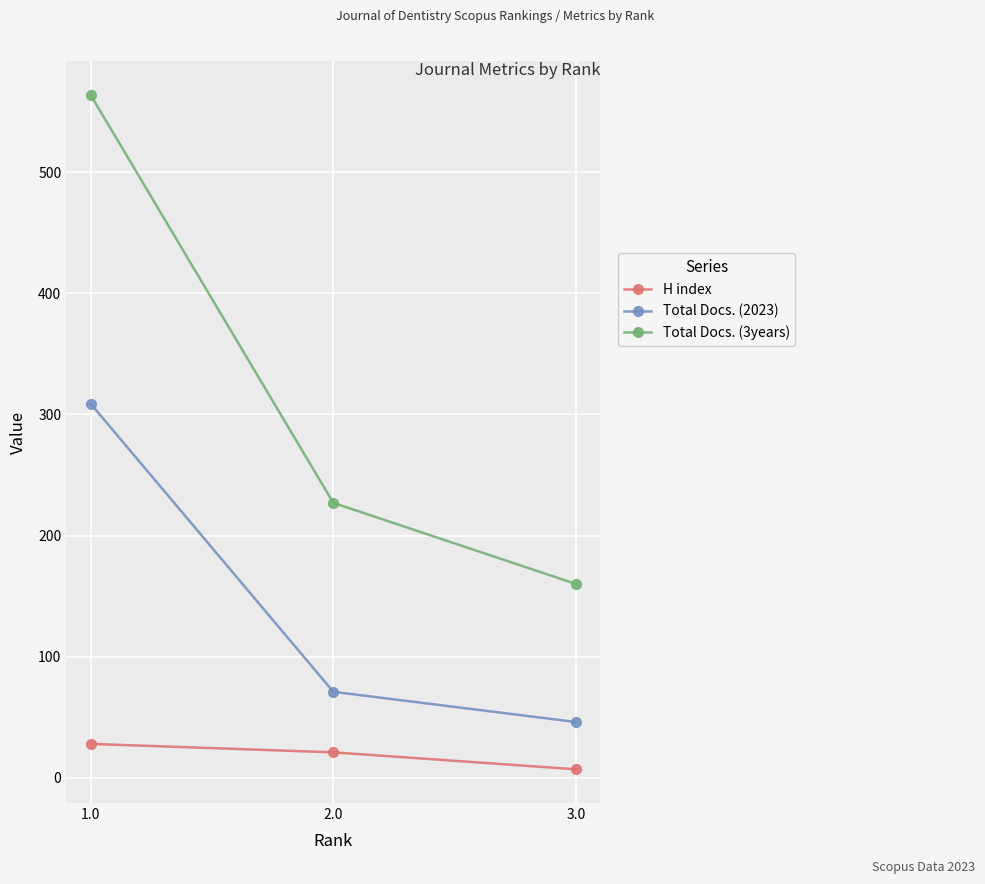

The Total Docs. (2023) series shows 46 at 3.0. True or false?

True